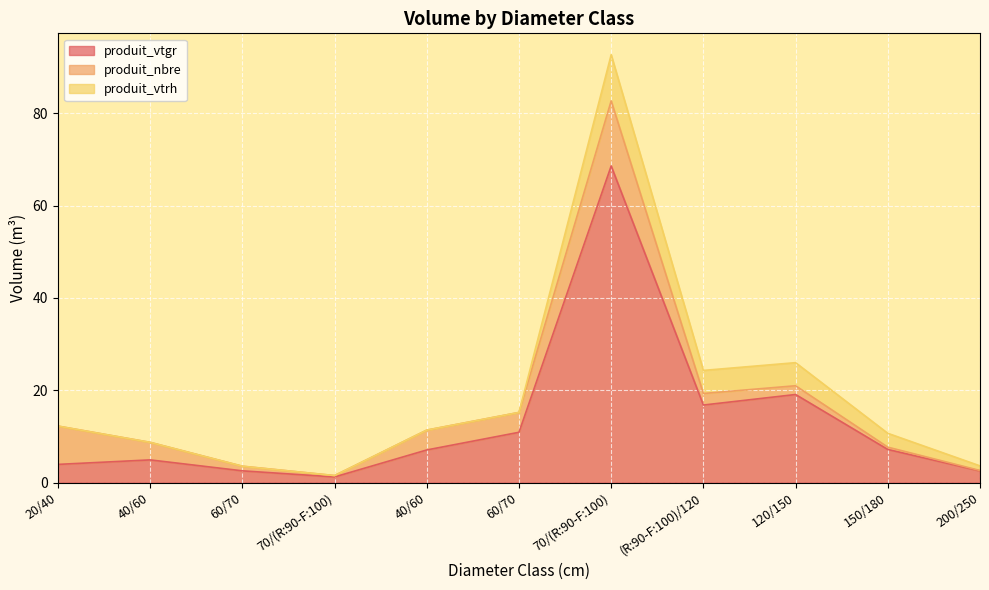

Between 70/(R:90-F:100) and 60/70, which series saw the biggest shift?

produit_nbre